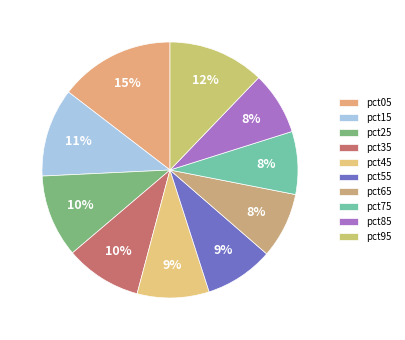

Between pct95 and pct35, which is larger?

pct95